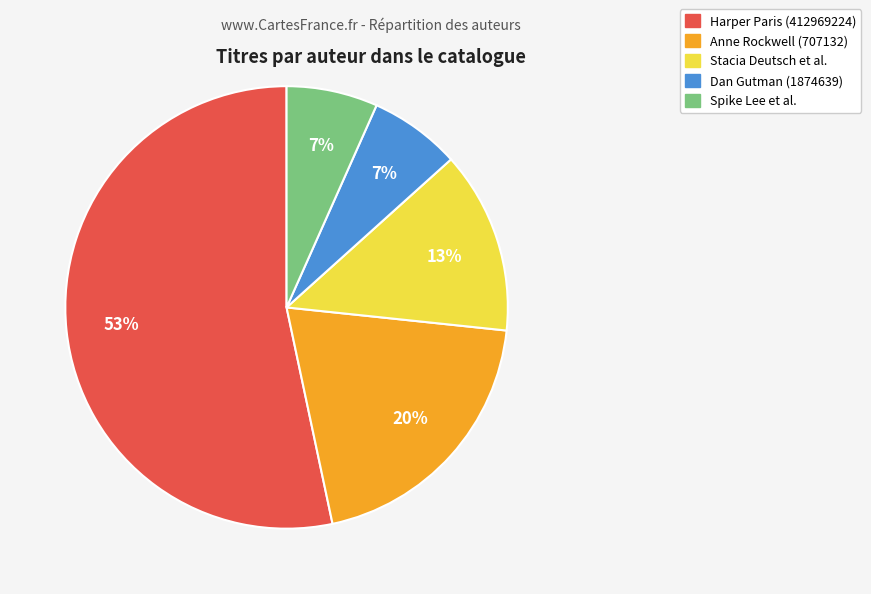

To the nearest percent, what is the average slice percentage?

20%